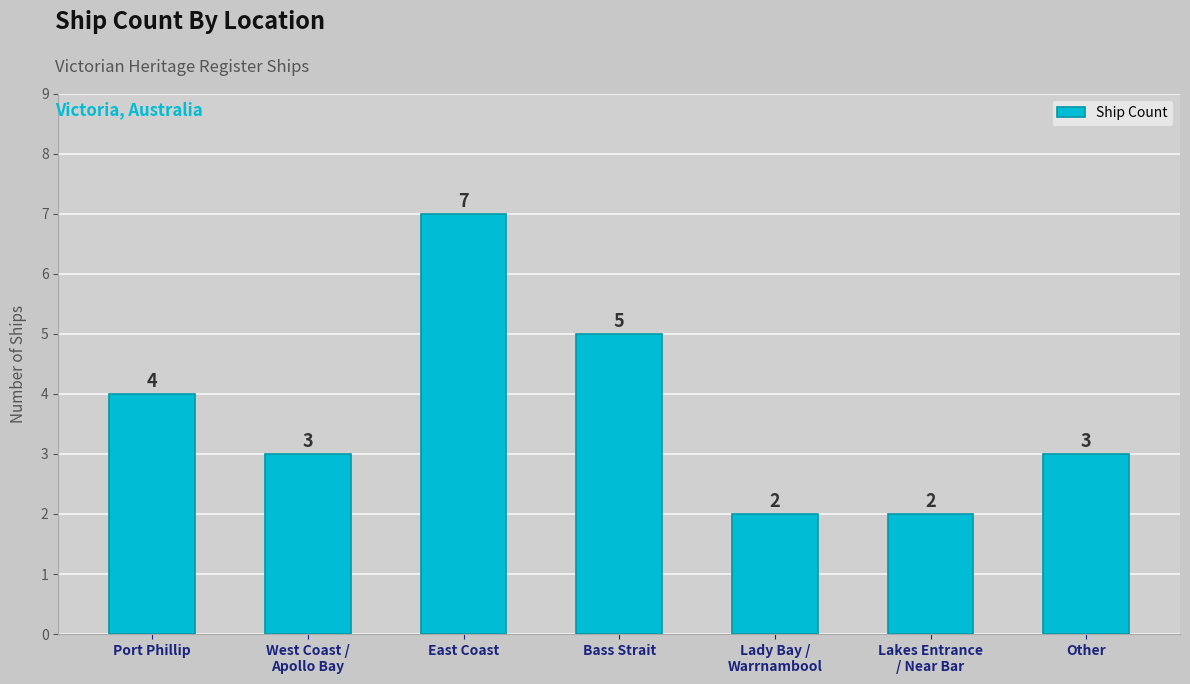

Does the chart contain stacked bars?

No